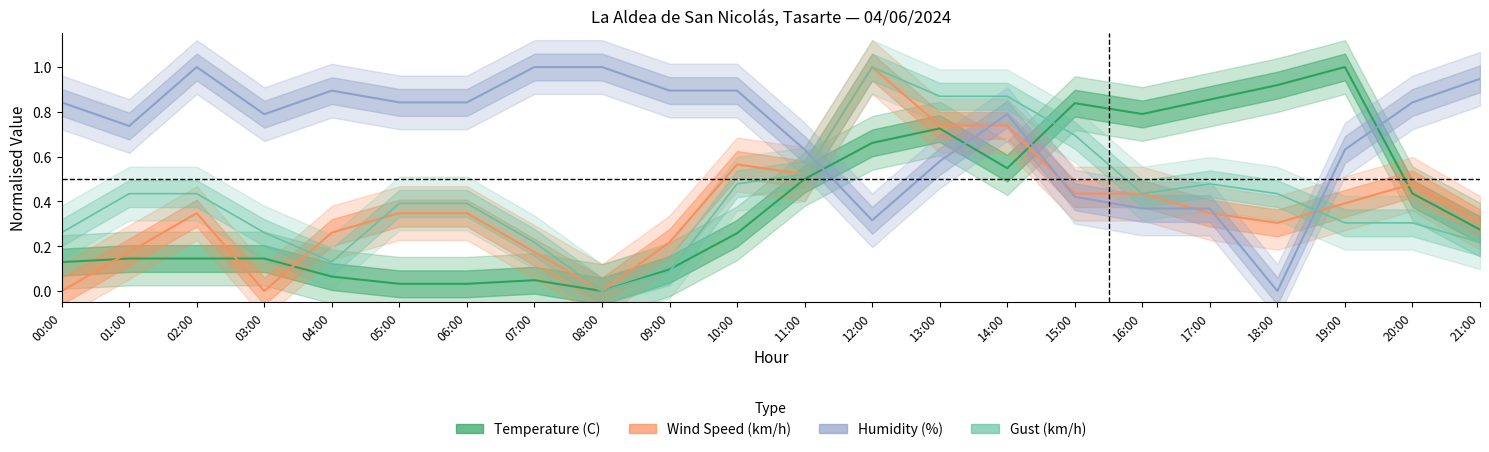

Between 02:00 and 05:00, which is larger?

02:00